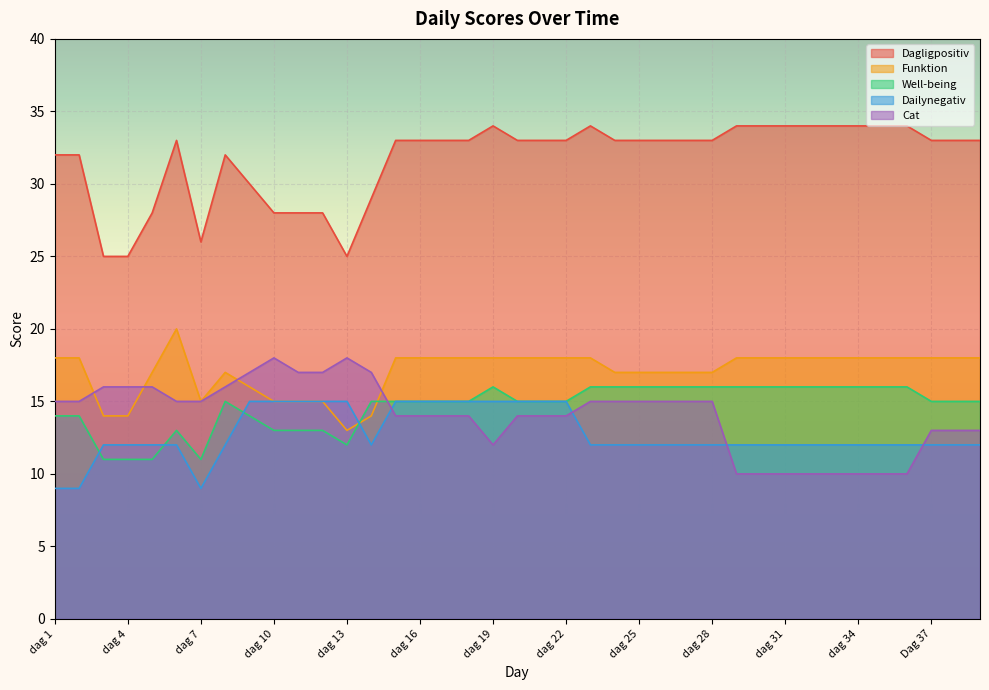

How many times do Dailynegativ and Funktion cross each other?

1